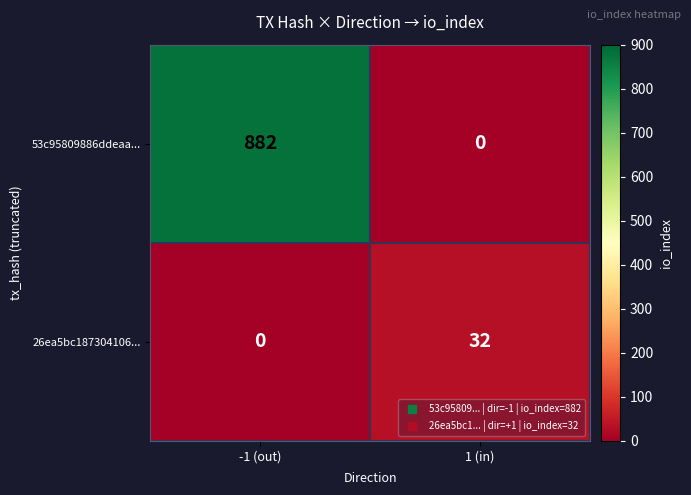

At how many categories does at least one series exceed 586?

1